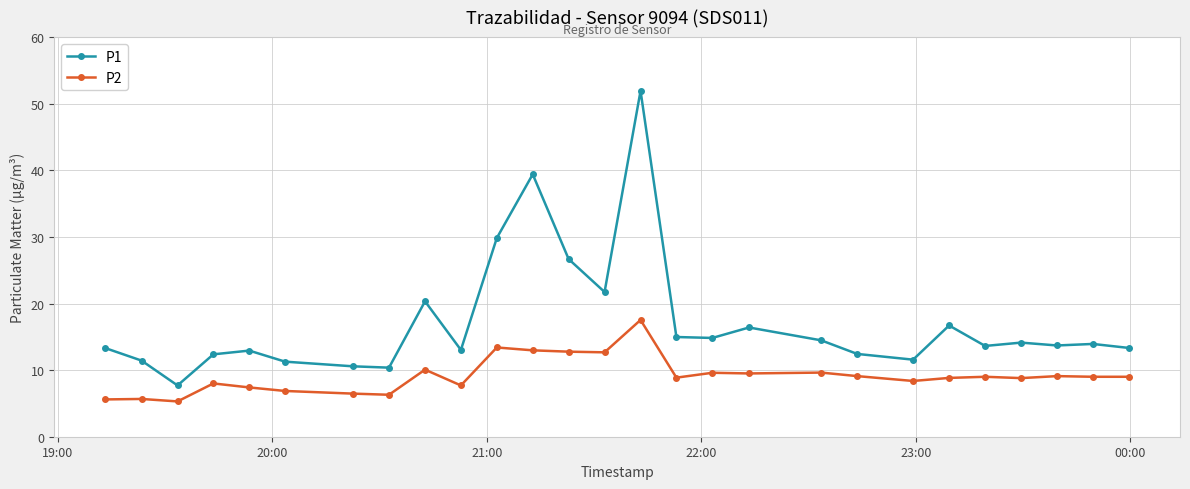

What are all the series names shown in the legend?

P1, P2